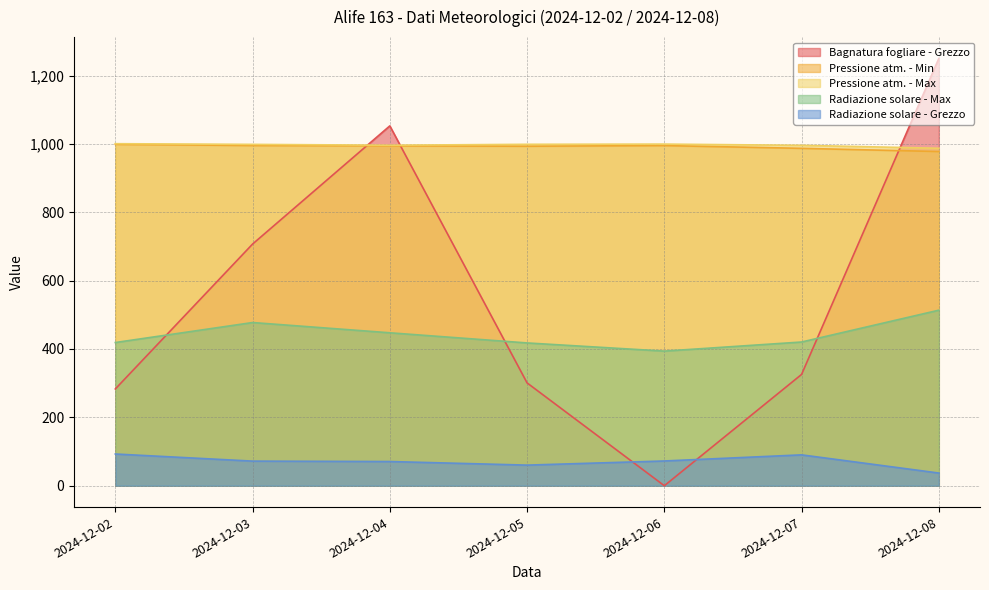

How many times do Bagnatura fogliare - Grezzo and Radiazione solare - Max cross each other?

3